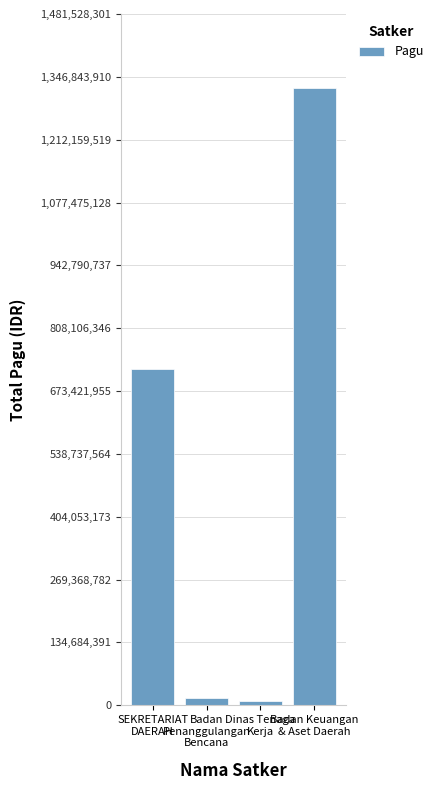

What is the difference between the second highest and second lowest values?

705493000